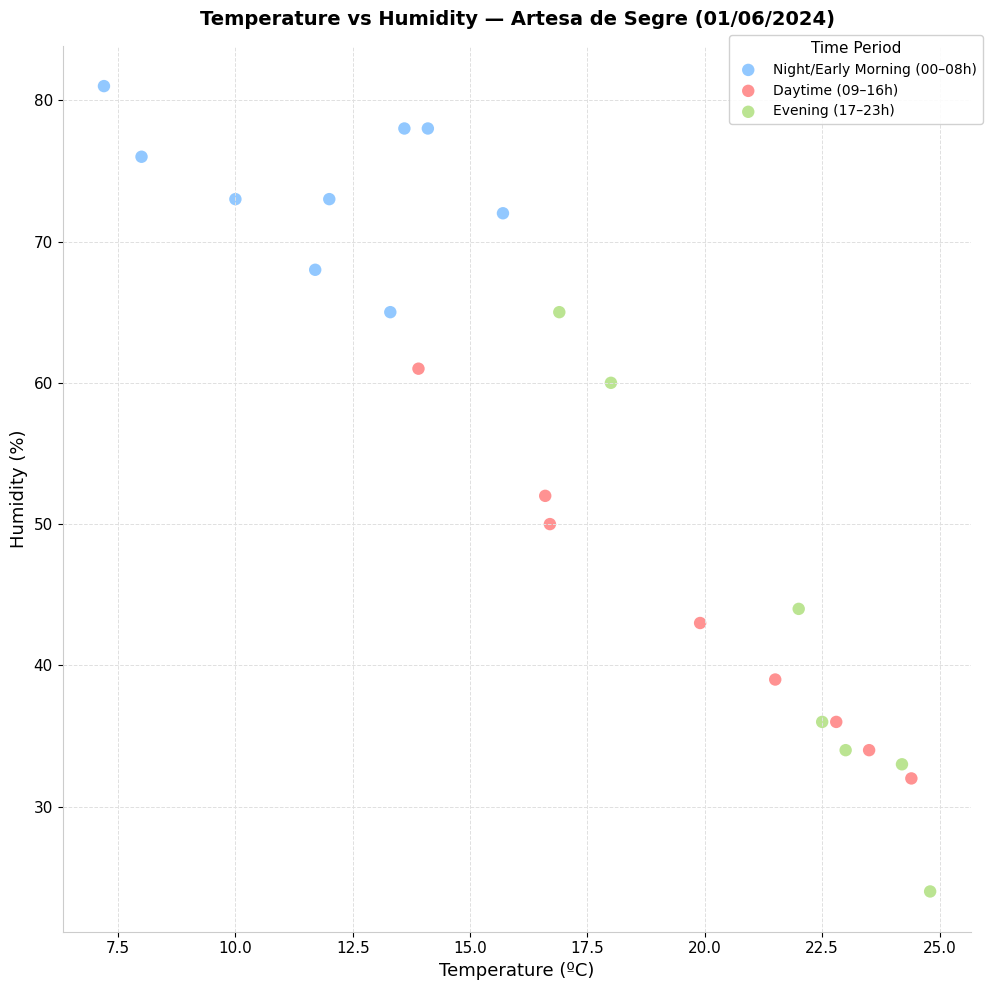

Which series contains the highest Y value?

Night/Early Morning (00–08h)